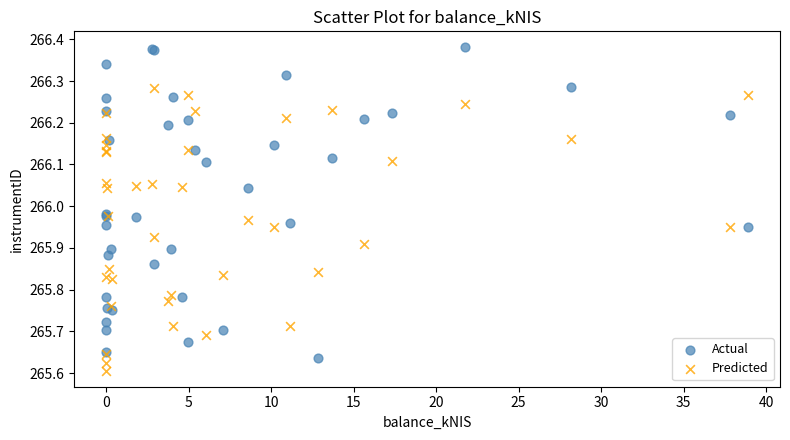

Which series has the widest spread of Y values?

Actual